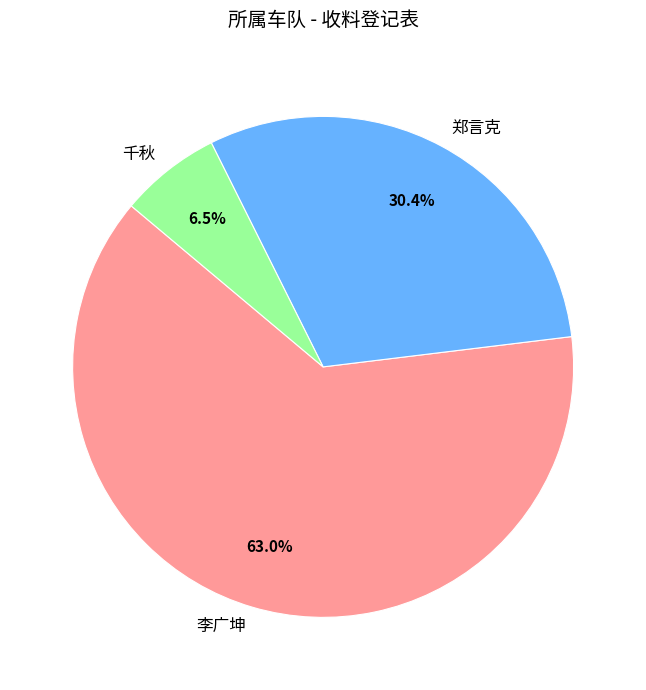

True or false: 郑言克 accounts for 30% of the total.

True